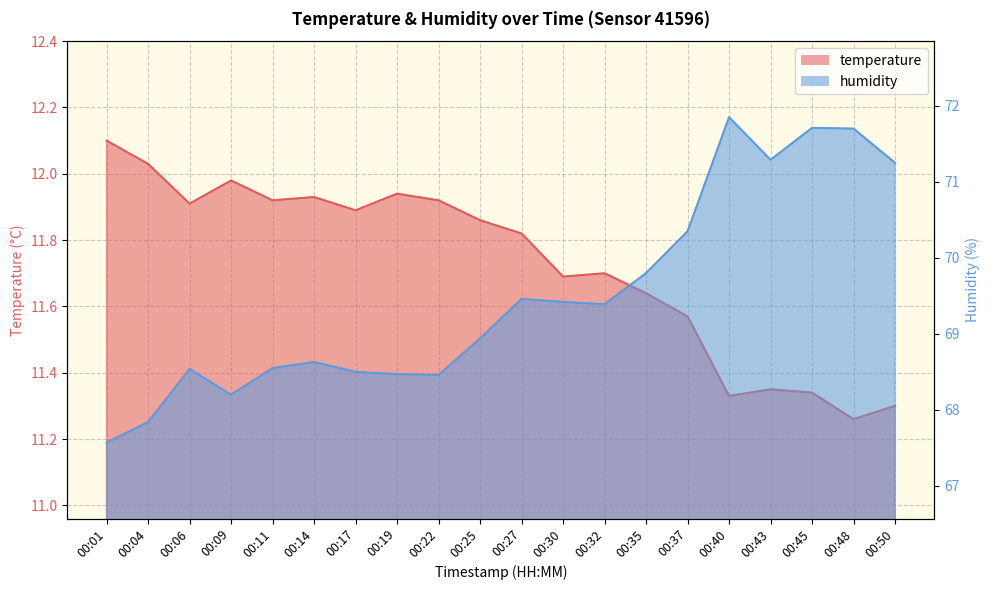

Rank the categories by temperature value from lowest to highest.

00:48, 00:50, 00:40, 00:45, 00:43, 00:37, 00:35, 00:30, 00:32, 00:27, 00:25, 00:17, 00:06, 00:11, 00:22, 00:14, 00:19, 00:09, 00:04, 00:01